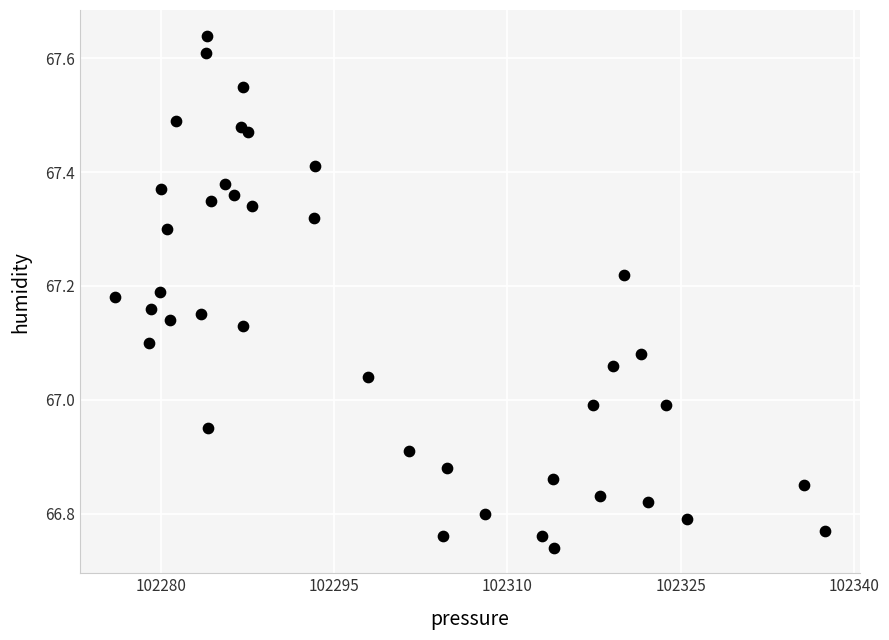

What is the range of Y values (max minus min)?

0.9